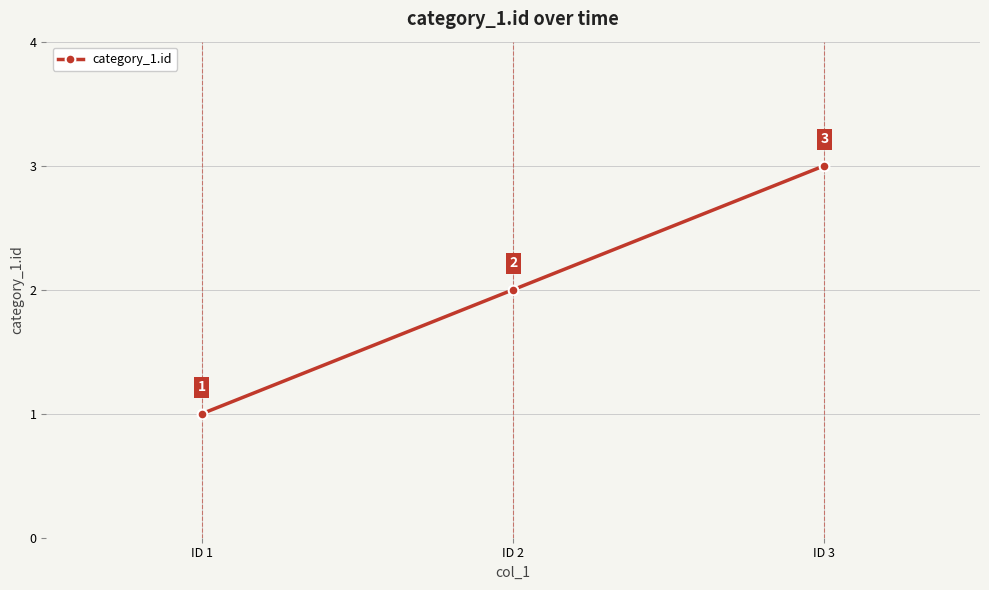

Count the number of data series in this chart.

1